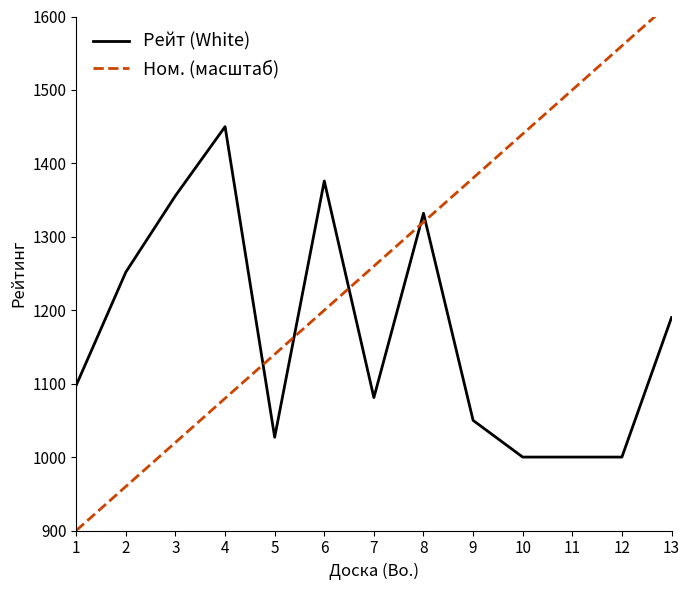

How many intersections are there between Рейт (White) and Ном. (масштаб)?

5